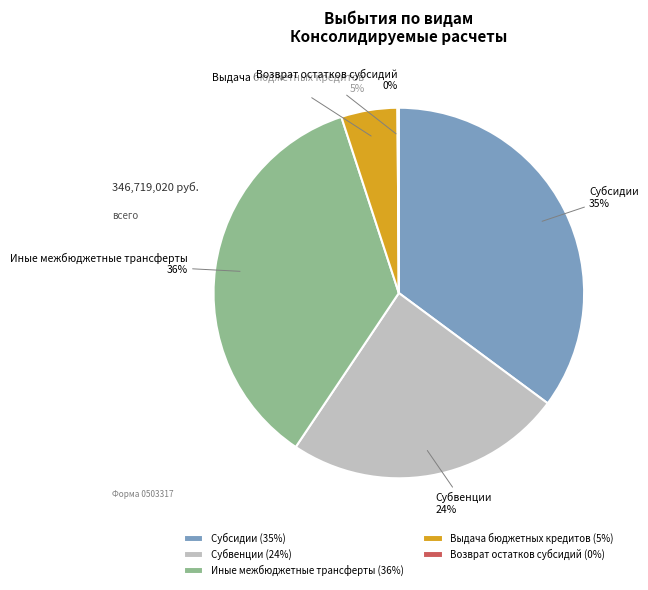

Is Субвенции the majority of the pie?

No